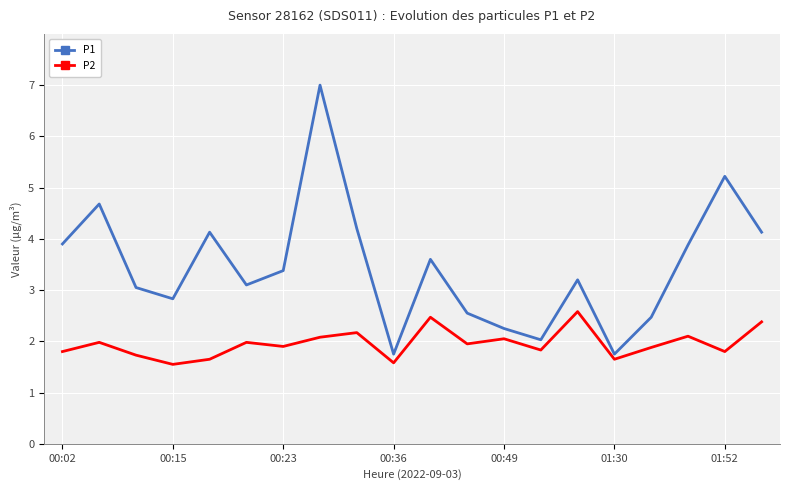

What is the maximum value for P1?

7.0